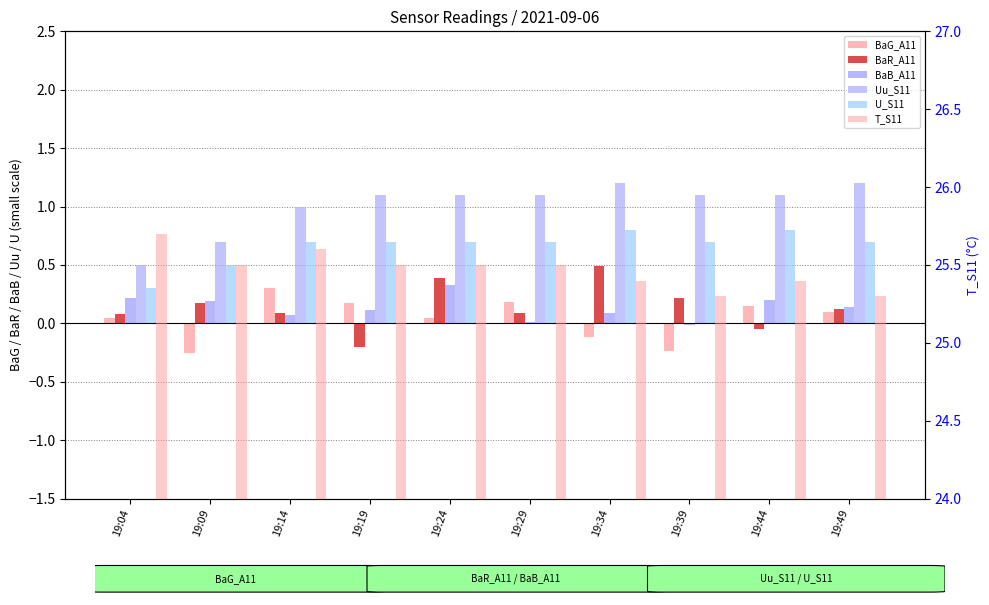

Reading right to left, list all the values displayed in this chart.

BaG_A11: 0.1	0.1	-0.2	-0.1	0.2	0.1	0.2	0.3	-0.2	0.1
BaR_A11: 0.1	-0.1	0.2	0.5	0.1	0.4	-0.2	0.1	0.2	0.1
BaB_A11: 0.1	0.2	-0.0	0.1	0.0	0.3	0.1	0.1	0.2	0.2
Uu_S11: 1.2	1.1	1.1	1.2	1.1	1.1	1.1	1.0	0.7	0.5
U_S11: 0.7	0.8	0.7	0.8	0.7	0.7	0.7	0.7	0.5	0.3
T_S11: 25.3	25.4	25.3	25.4	25.5	25.5	25.5	25.6	25.5	25.7